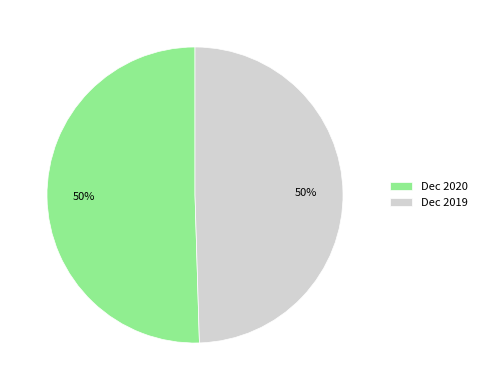

To the nearest percent, what is the combined percentage of Dec 2020 and Dec 2019?

100%